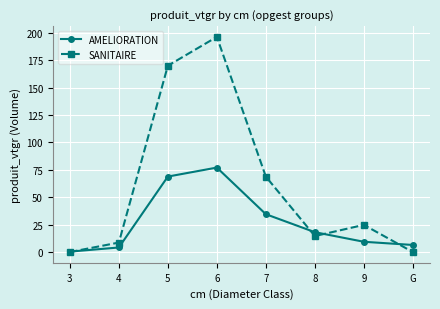

Which series has the largest total across all categories?

SANITAIRE